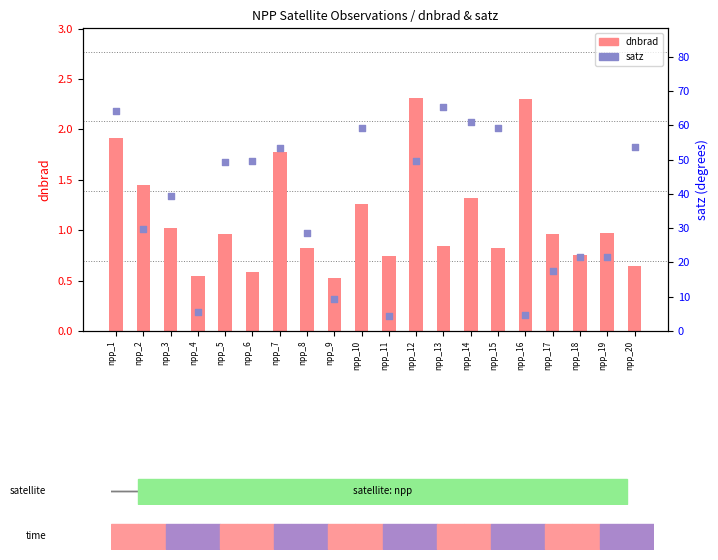

Which series has the largest Y range (max minus min)?

satz